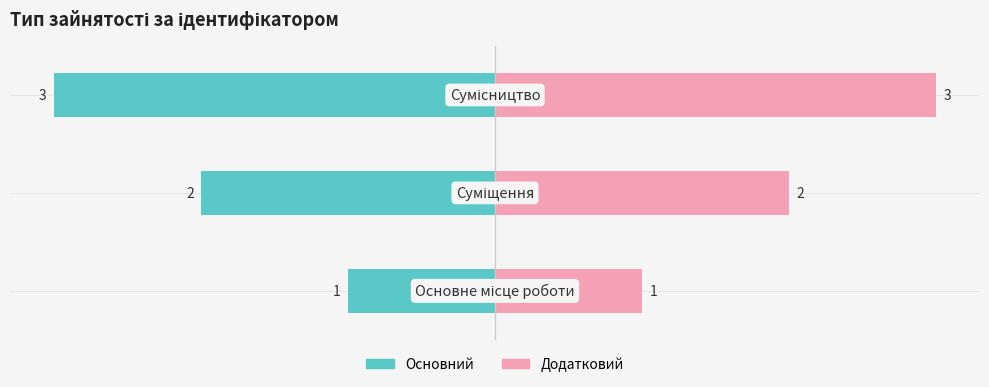

Count the number of data series in this chart.

2